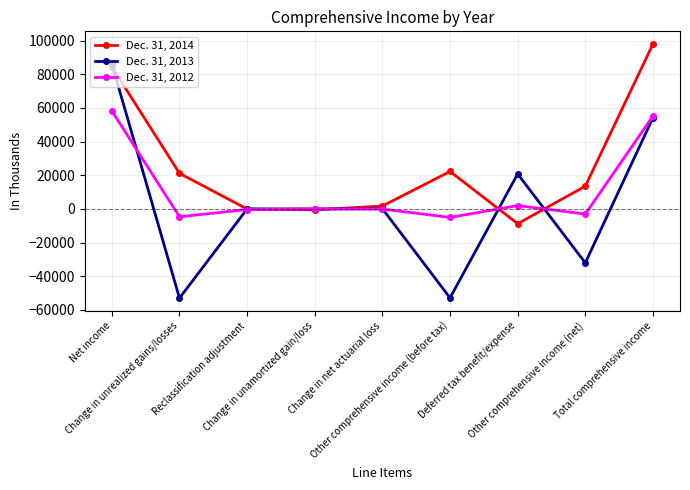

What are all the series names shown in the legend?

Dec. 31, 2014, Dec. 31, 2013, Dec. 31, 2012